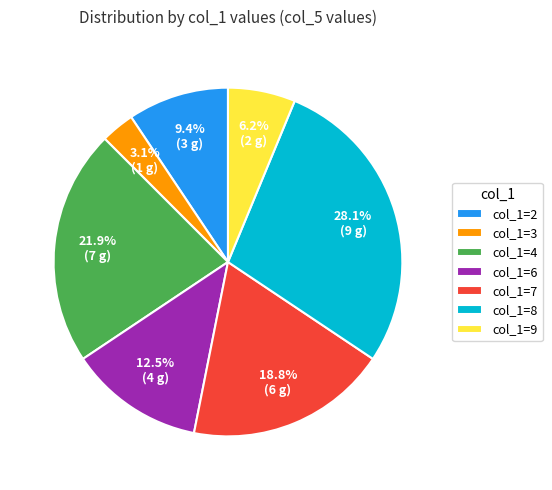

Rank the categories by value from highest to lowest.

col_1=8, col_1=4, col_1=7, col_1=6, col_1=2, col_1=9, col_1=3